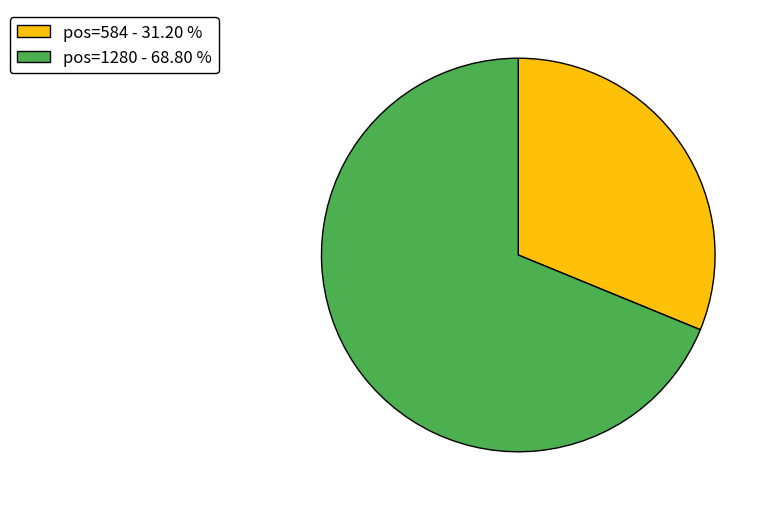

Which slice is the smallest?

pos=584